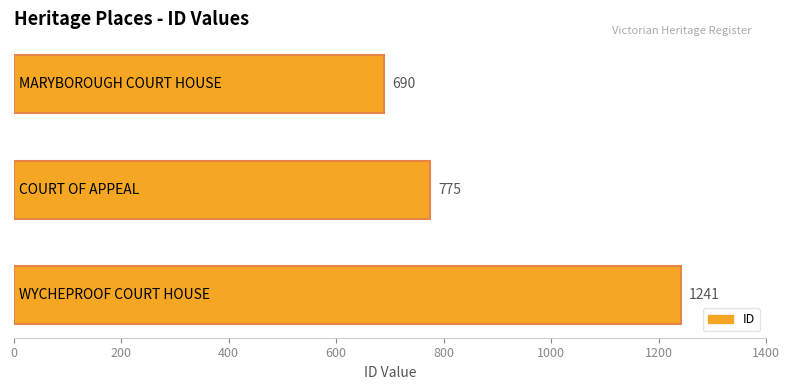

What is the minimum value shown in the chart?

690